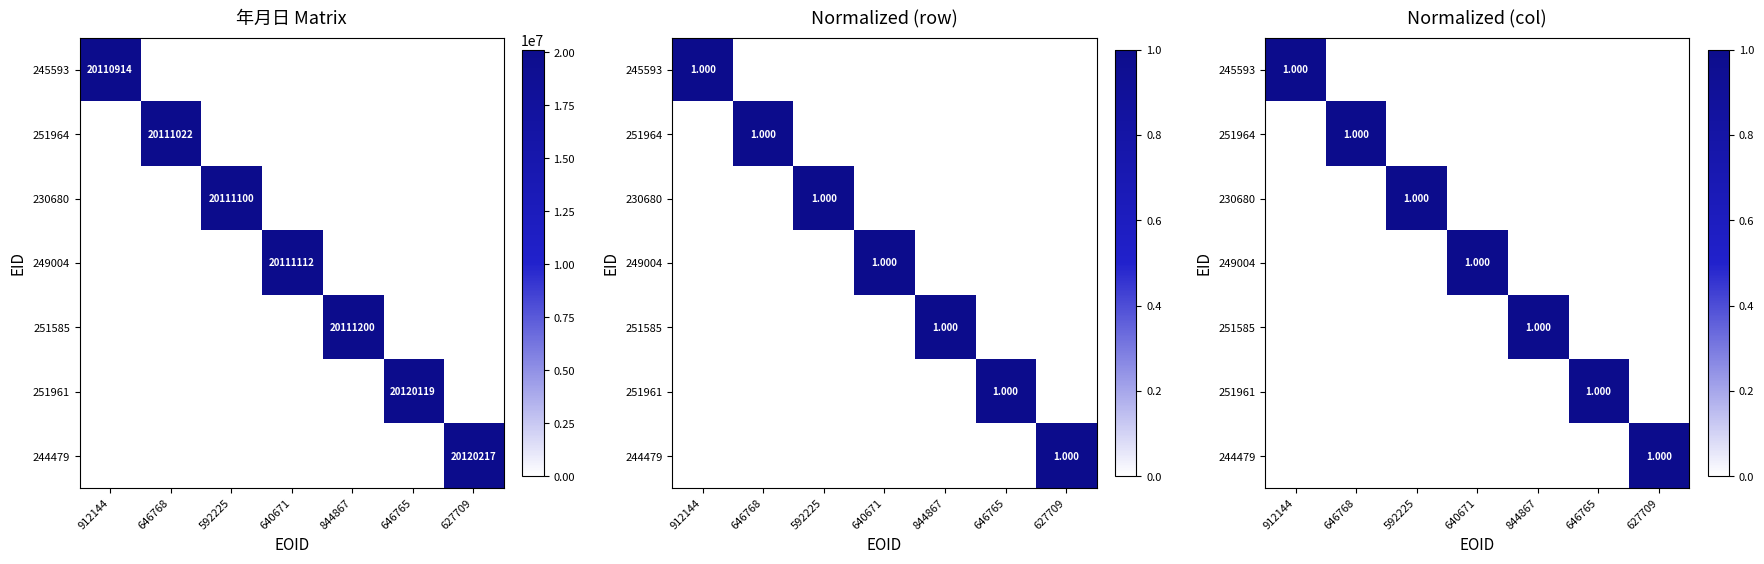

How many data points does each series have?

7